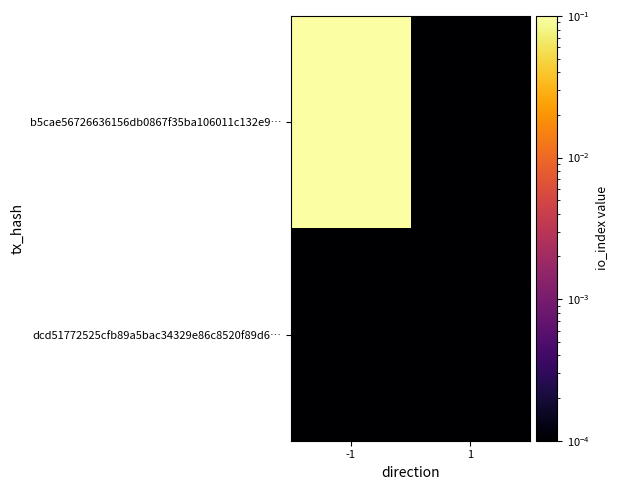

Which category has the highest value across all series?

-1